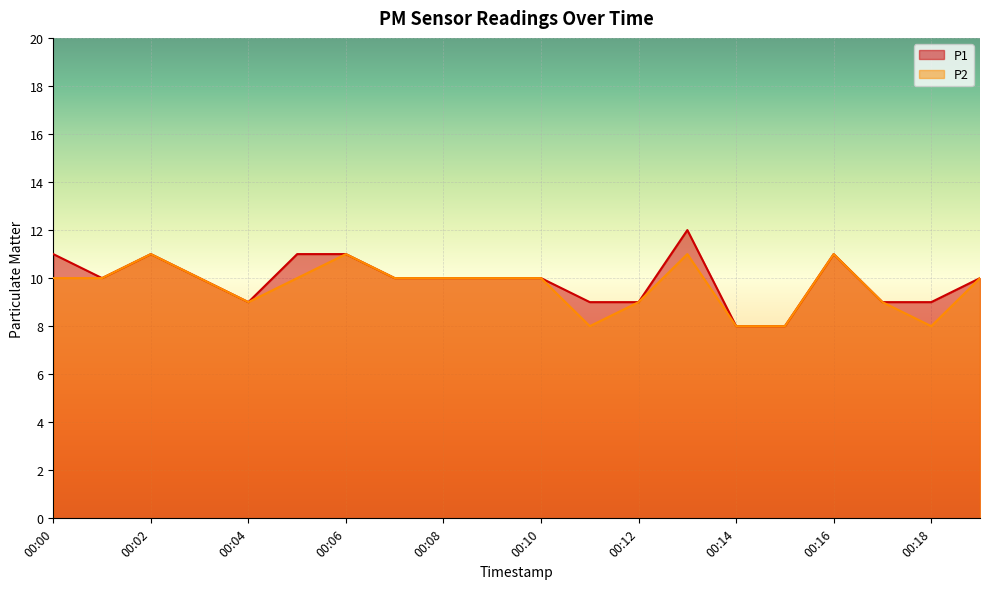

Which series has the largest range (max minus min)?

P1